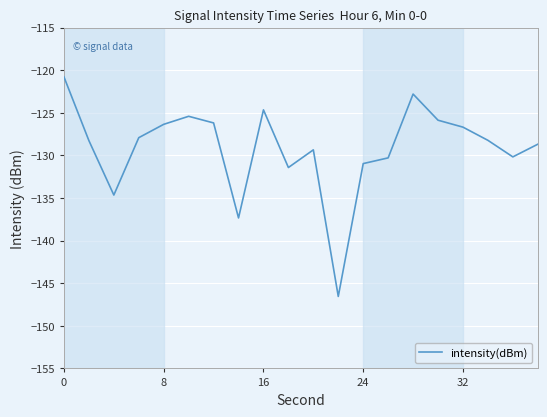

What is the difference between the maximum and minimum values?

25.8